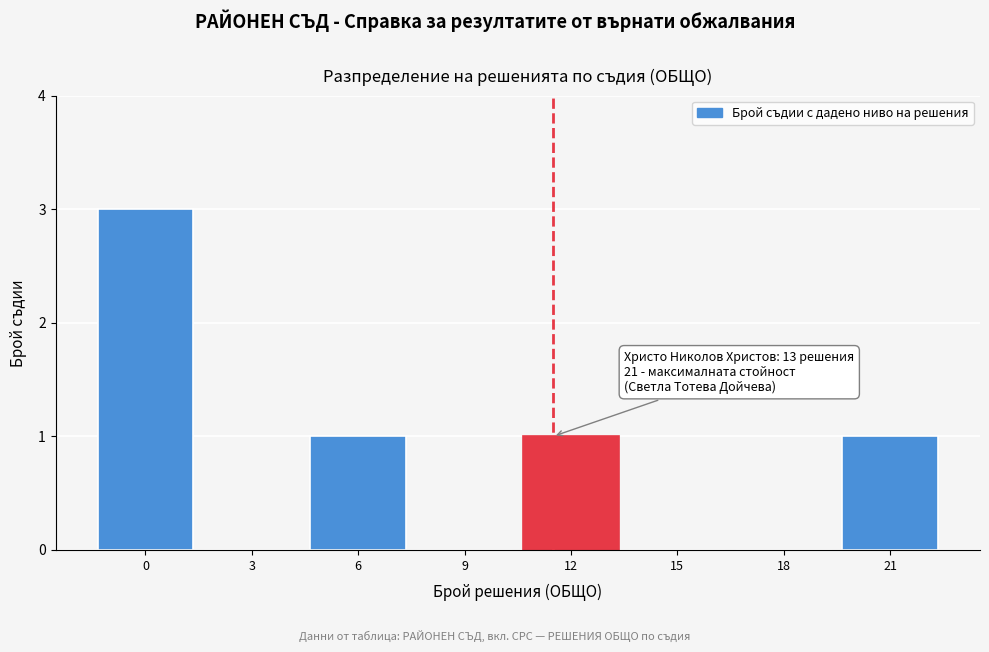

Reading left to right, extract all data points from this chart.

0=3	3=0	6=1	9=0	12=1	15=0	18=0	21=1